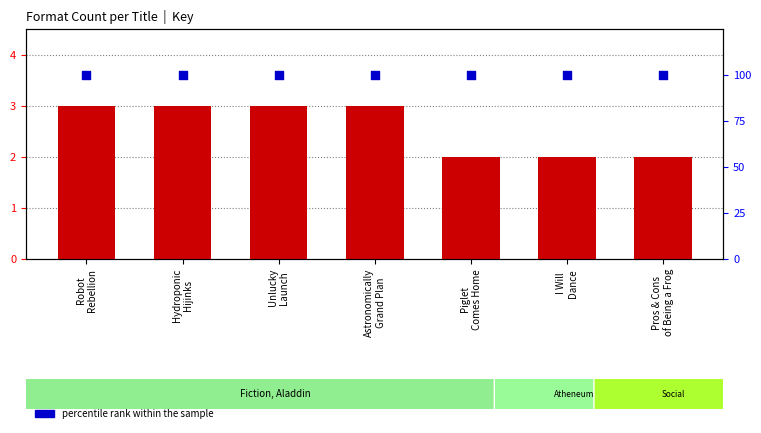

Which series has the widest spread of Y values?

count